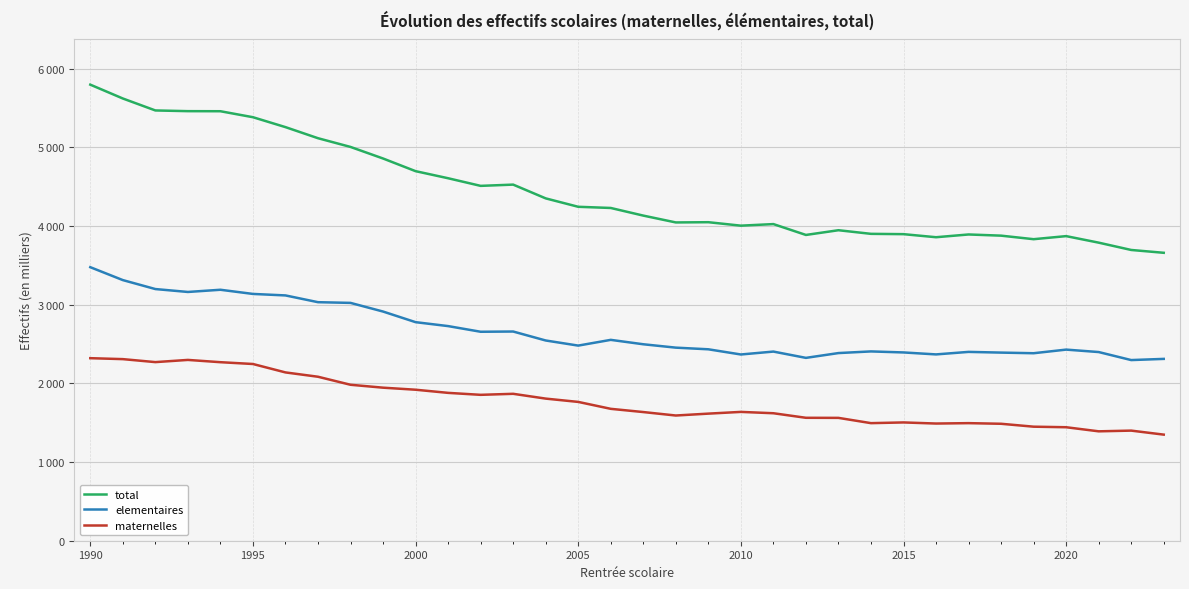

Reading left to right, what are all the values shown in this chart?

total: 5799	5623	5471	5462	5461	5385	5259	5118	5007	4860	4699	4609	4512	4528	4353	4246	4231	4134	4047	4050	4006	4026	3888	3948	3902	3898	3859	3894	3879	3834	3873	3790	3697	3661
elementaires: 3478	3314	3200	3163	3191	3138	3119	3033	3024	2914	2779	2729	2657	2660	2546	2481	2554	2498	2455	2434	2368	2405	2325	2386	2407	2394	2369	2401	2392	2384	2430	2399	2297	2312
maternelles: 2321	2309	2271	2299	2270	2247	2140	2085	1983	1946	1920	1880	1855	1868	1807	1765	1677	1636	1592	1616	1638	1621	1563	1562	1495	1504	1490	1495	1487	1450	1443	1391	1400	1349